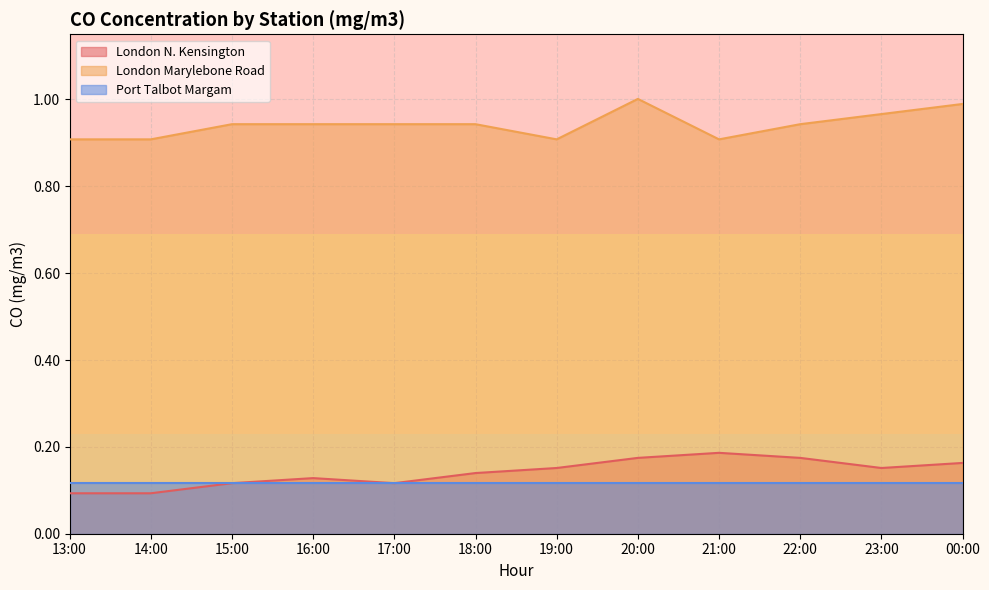

True or false: London N. Kensington and London Marylebone Road intersect in this chart.

False